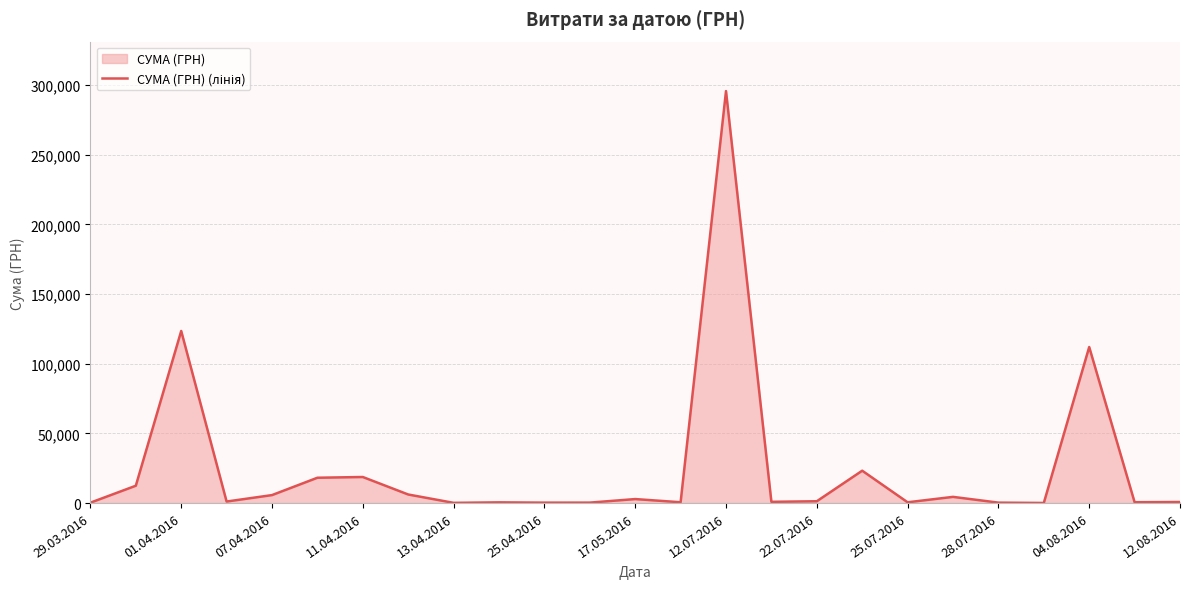

How many points are lower than both their immediate neighbors (excluding endpoints)?

8